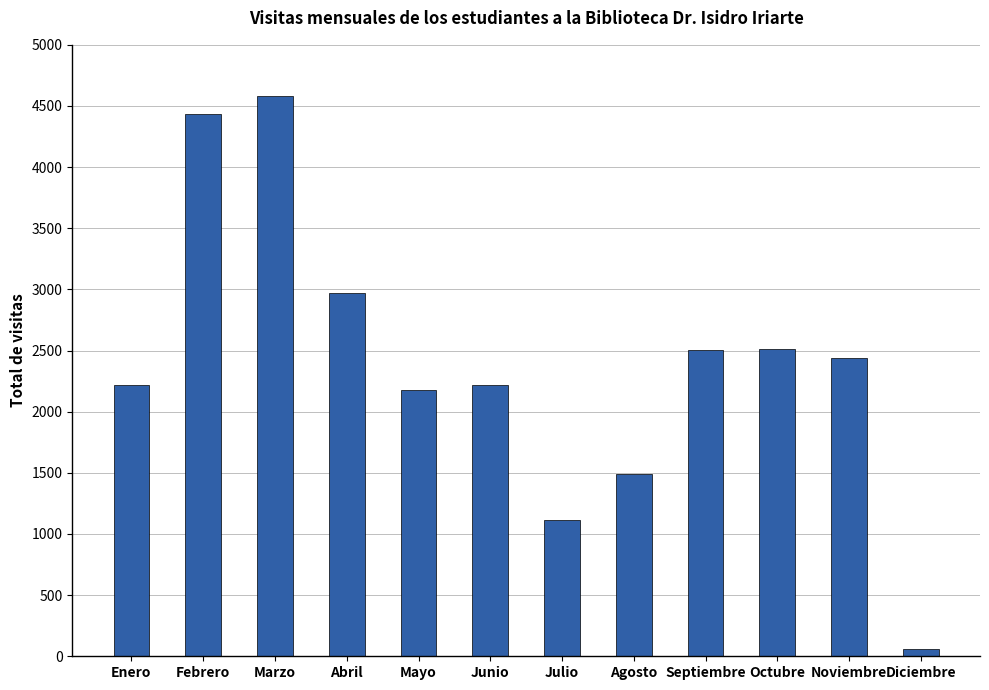

What is the value of the 12th bar from the left?

60